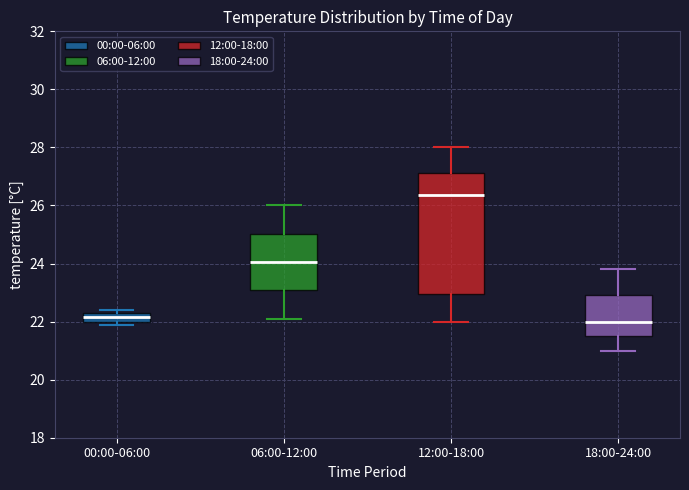

Which box is the tallest, from its lower edge to its upper edge?

12:00-18:00